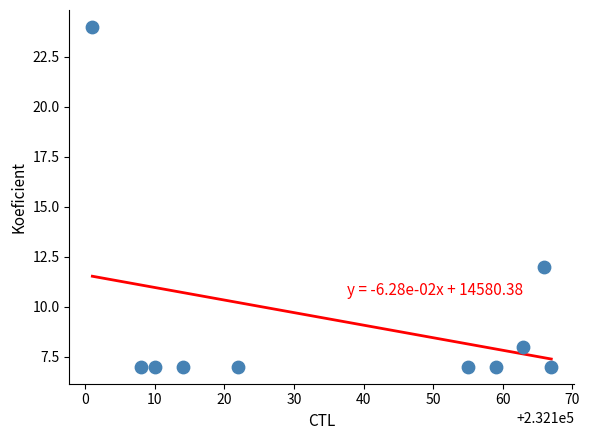

What Y value in the scatter plot is closest to 15?

12